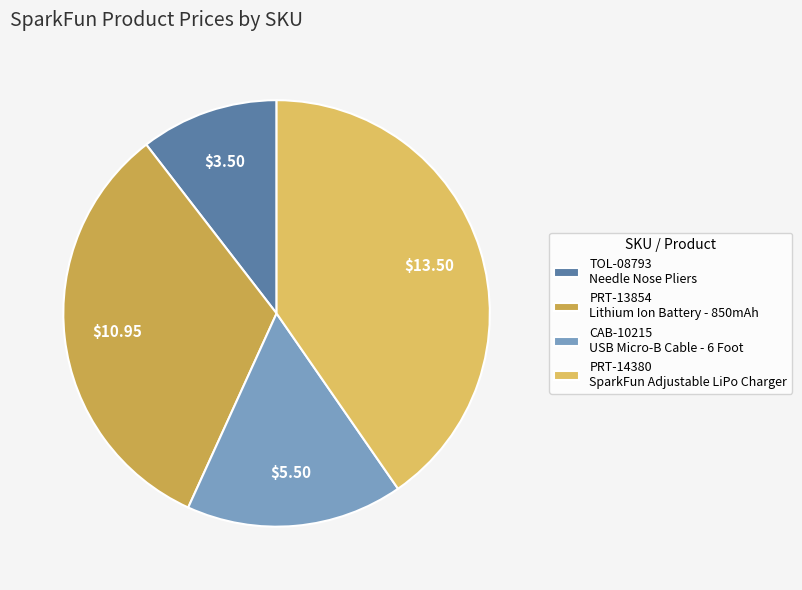

To the nearest percent, what is the average slice percentage?

25%